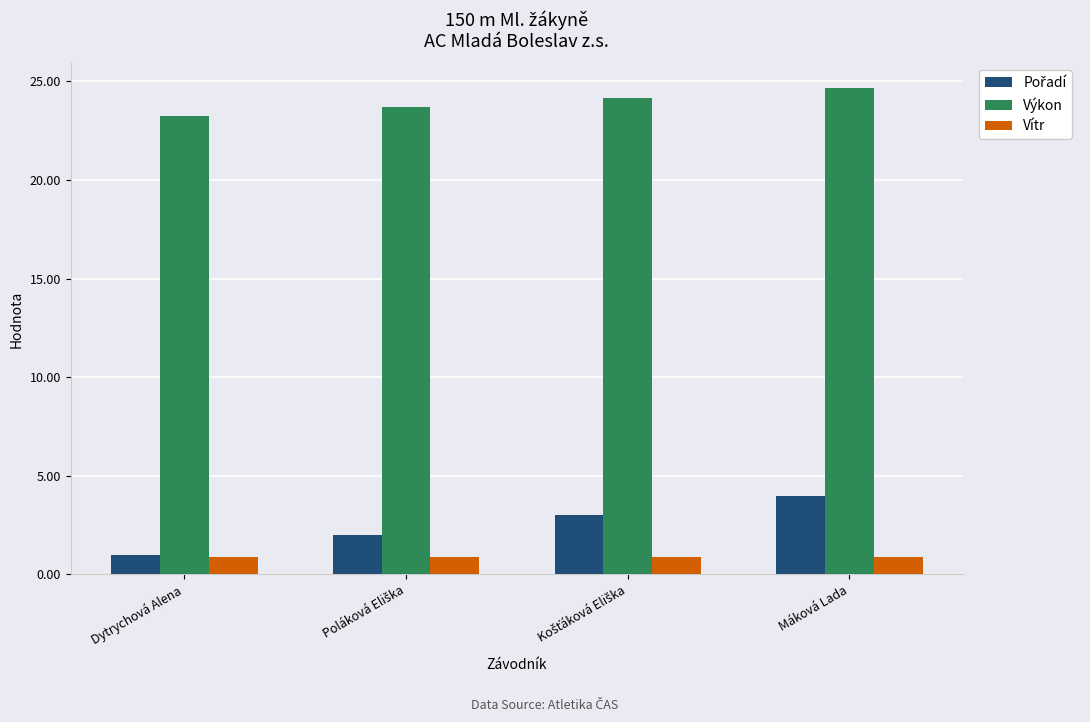

Does the chart contain any negative values?

No